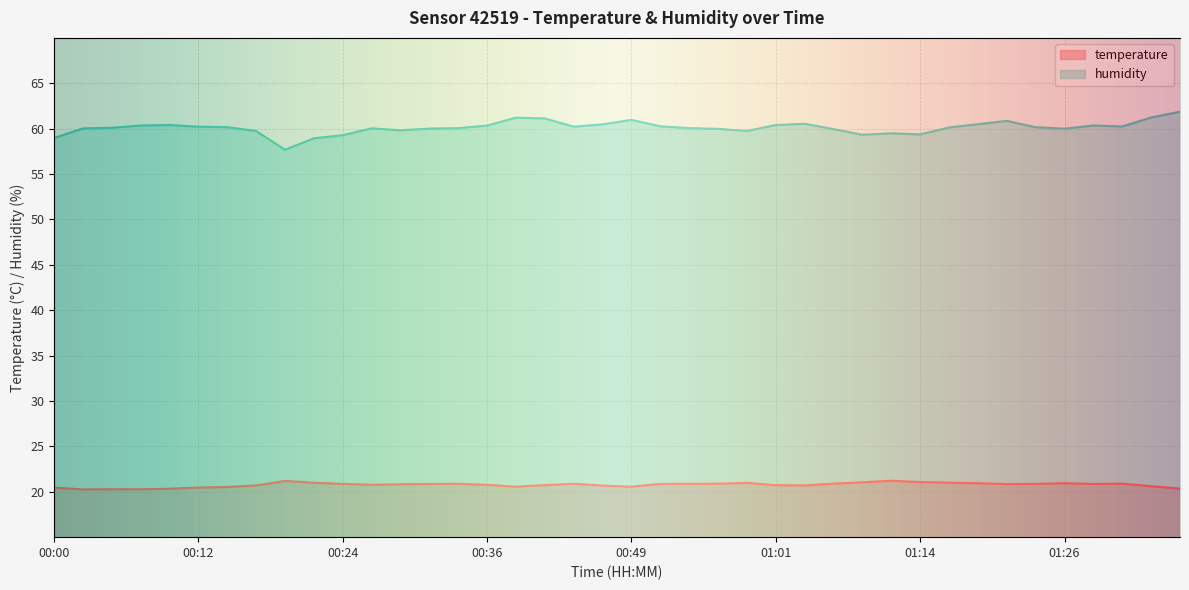

True or false: temperature and humidity cross at least once.

False